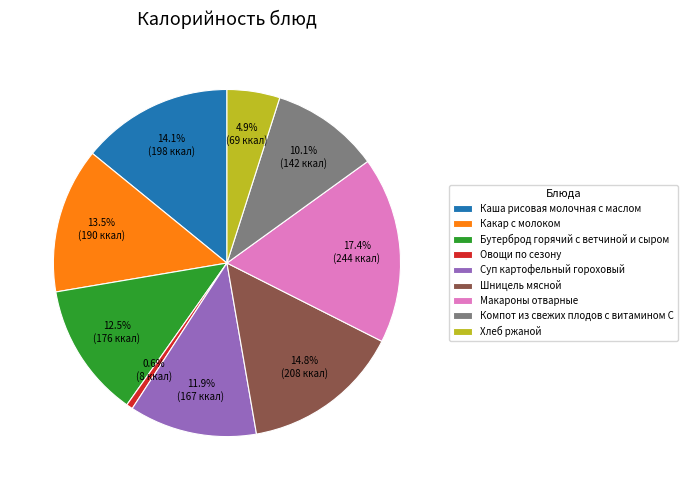

How many segments does this pie chart have?

9